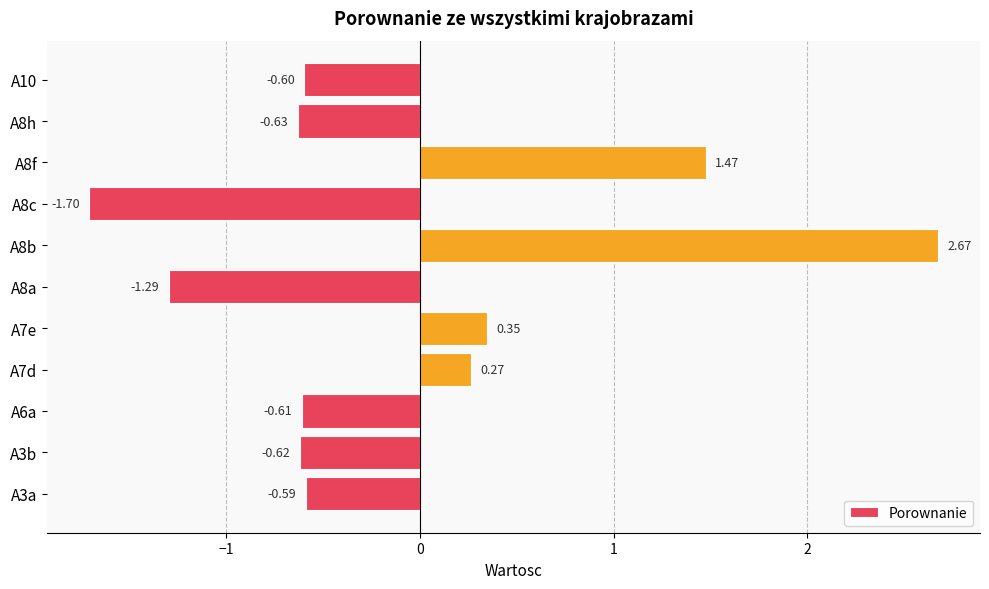

What is the difference between the second highest and minimum values?

3.2